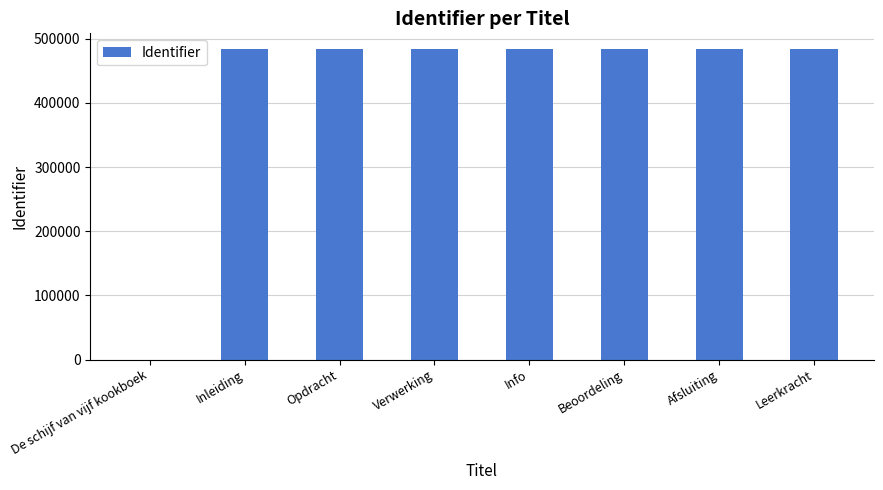

What is the average value?

423655